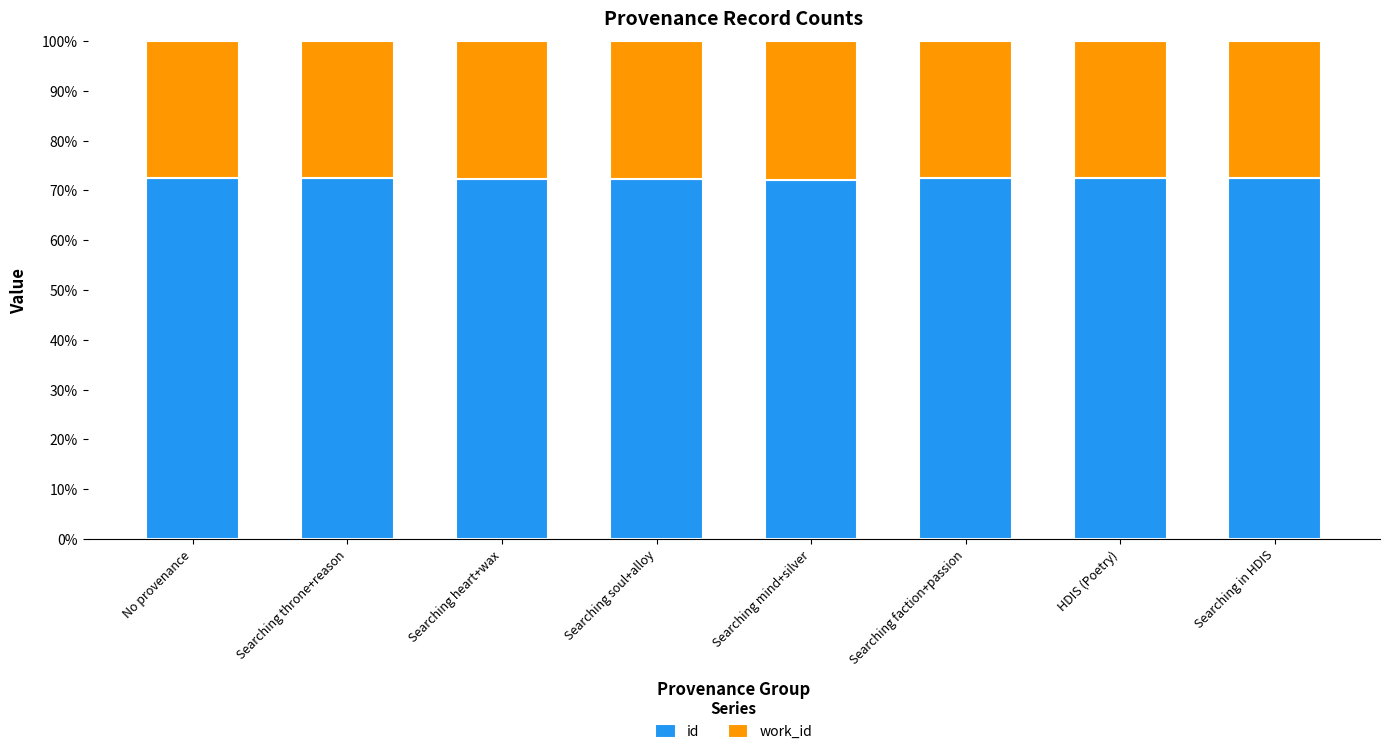

How many bars are there in total?

8